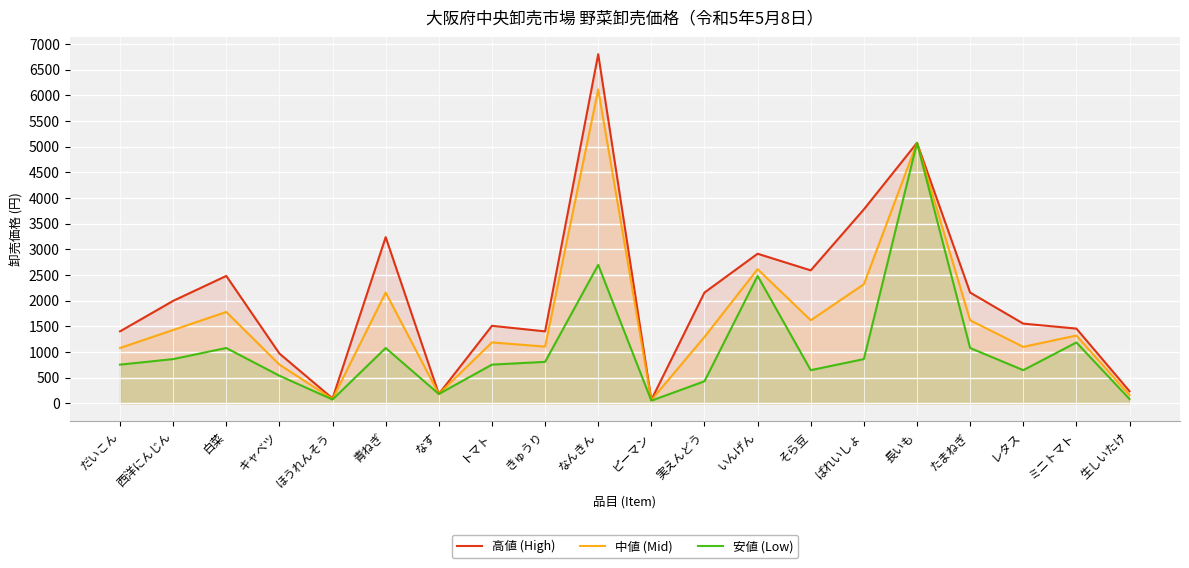

Between 青ねぎ and ピーマン, which is larger?

青ねぎ